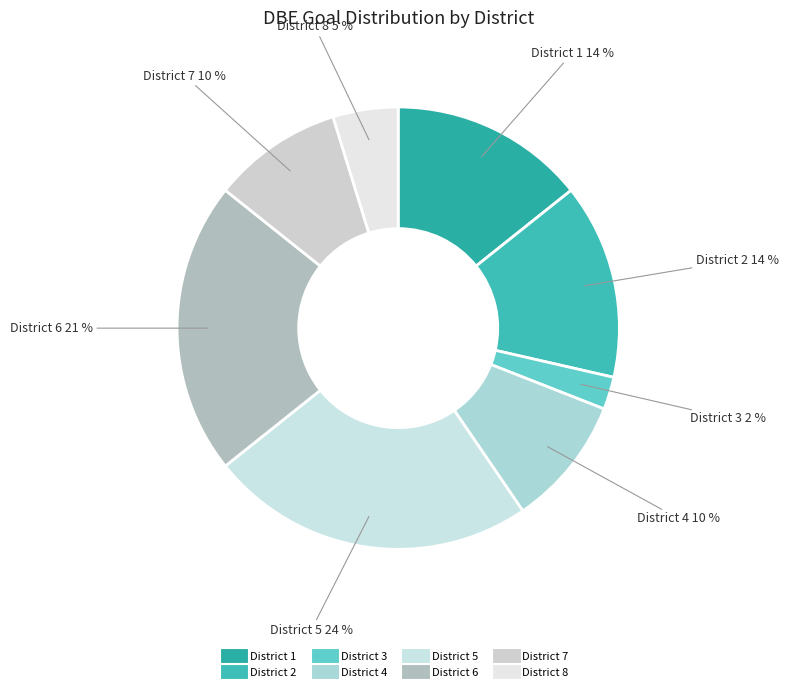

Rank the categories by value from lowest to highest.

District 3, District 8, District 4, District 7, District 1, District 2, District 6, District 5